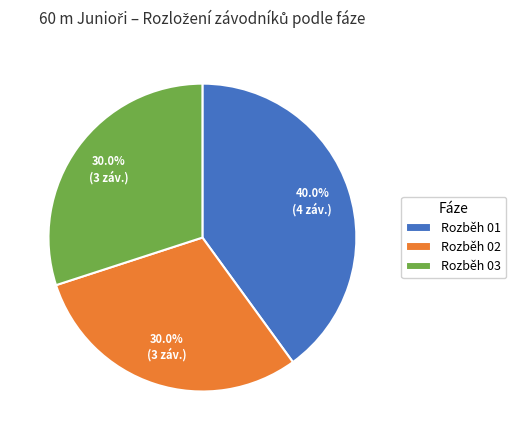

Is it true that Rozběh 03 is 30% of the pie?

True